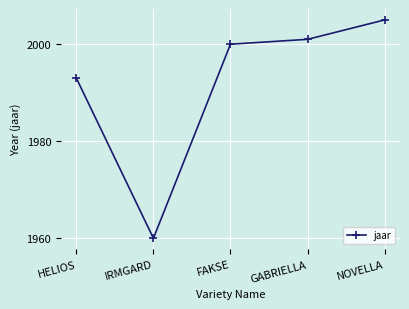

The chart shows a value of 1993 at HELIOS. True or false?

True